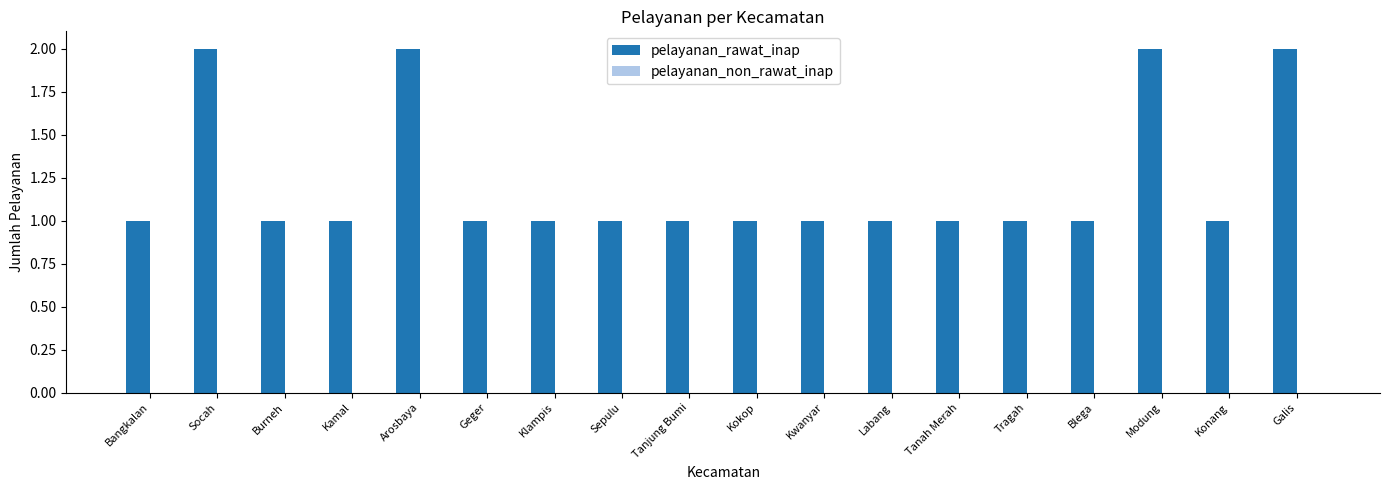

What is the label of the 9th bar from the right?

Kokop